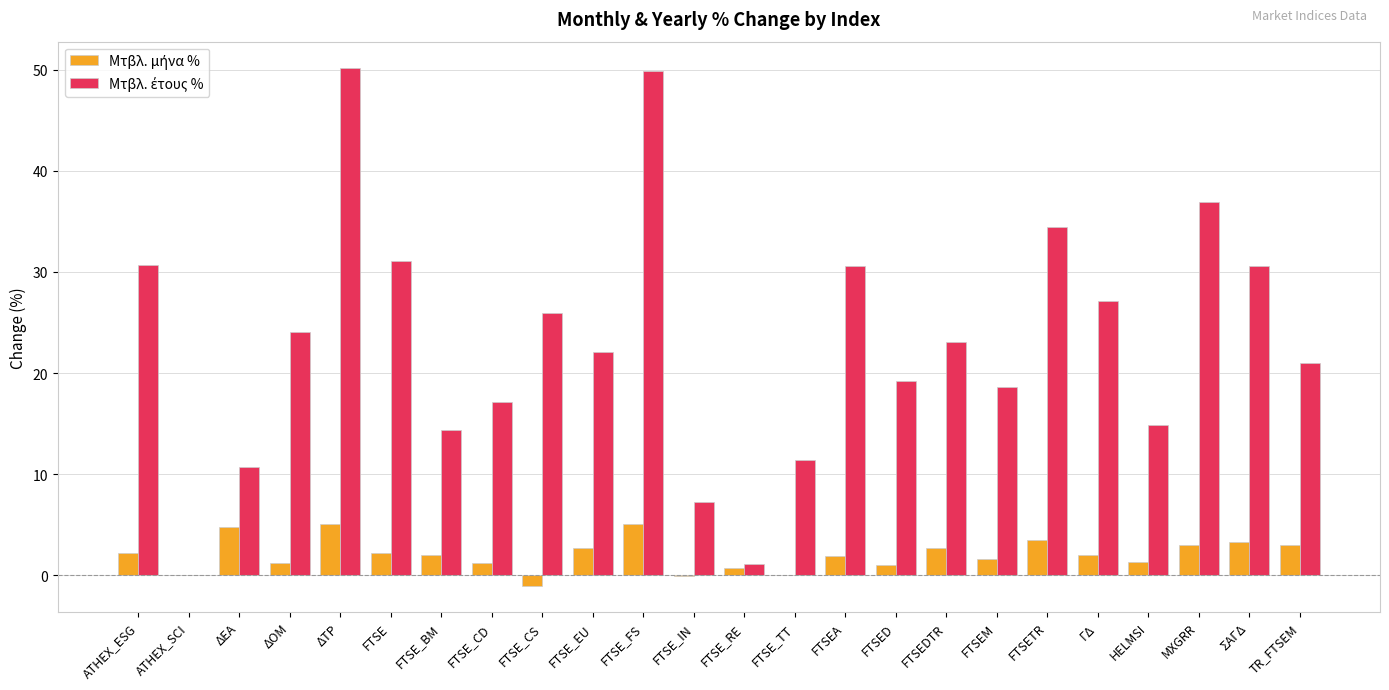

Count the number of data series in this chart.

2